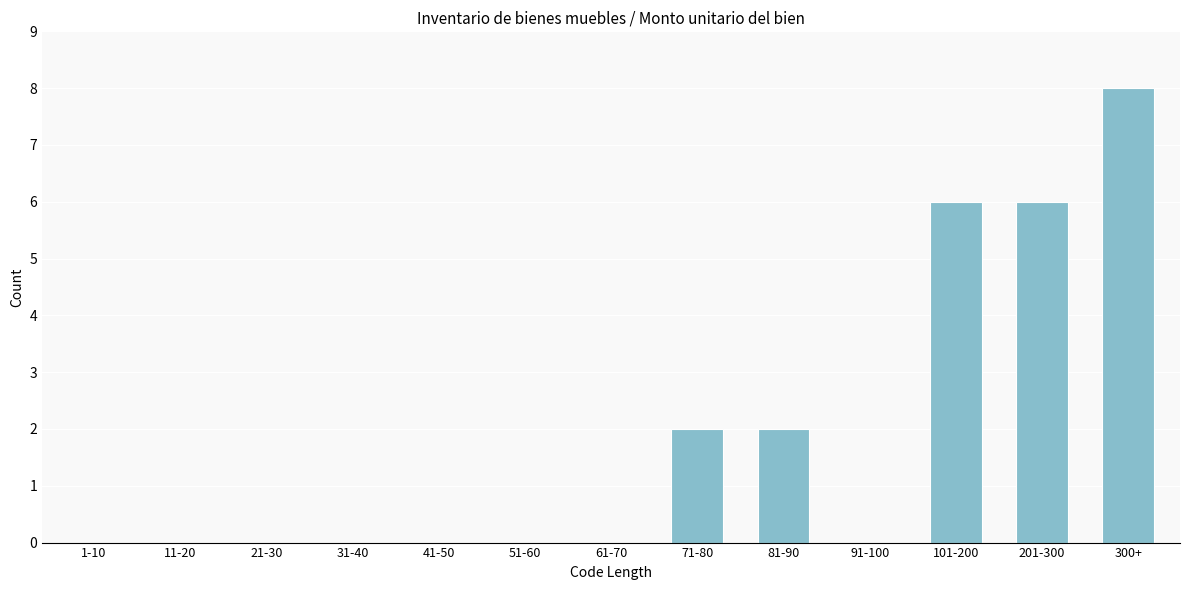

Reading left to right, transcribe all the data shown in this chart.

1-10=0	11-20=0	21-30=0	31-40=0	41-50=0	51-60=0	61-70=0	71-80=2	81-90=2	91-100=0	101-200=6	201-300=6	300+=8